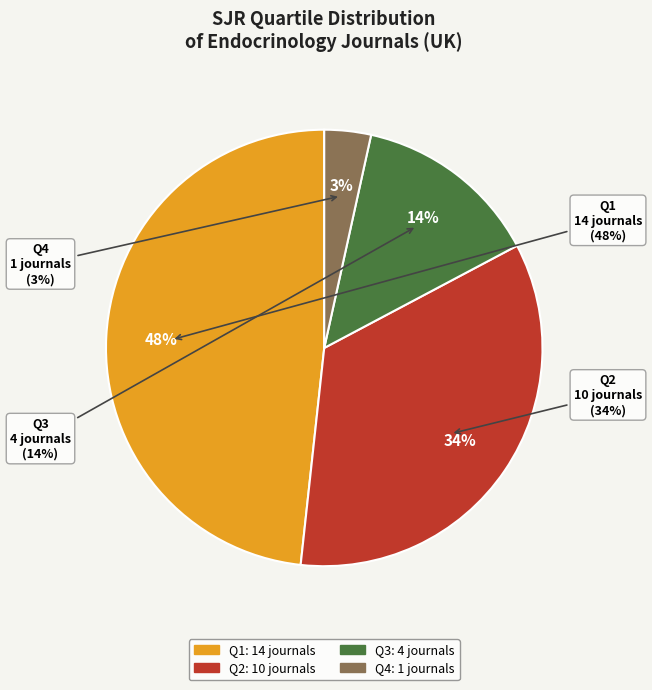

Combined, what portion of the pie is Q2 and Q3?

48.3%